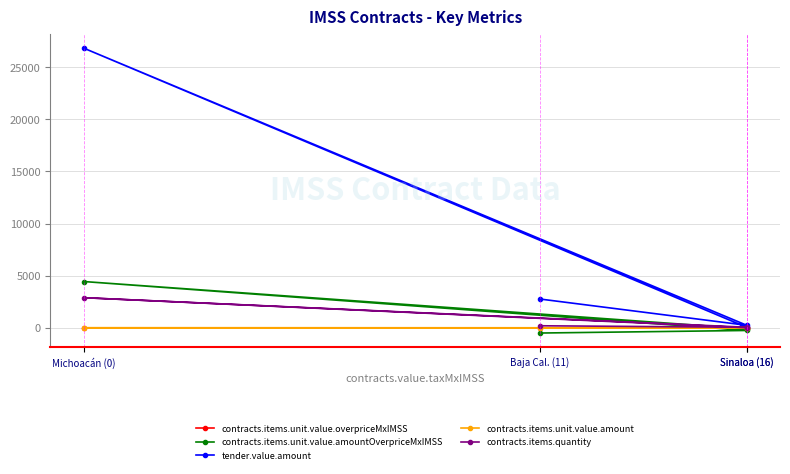

Is this an area chart (filled region under the line)?

No